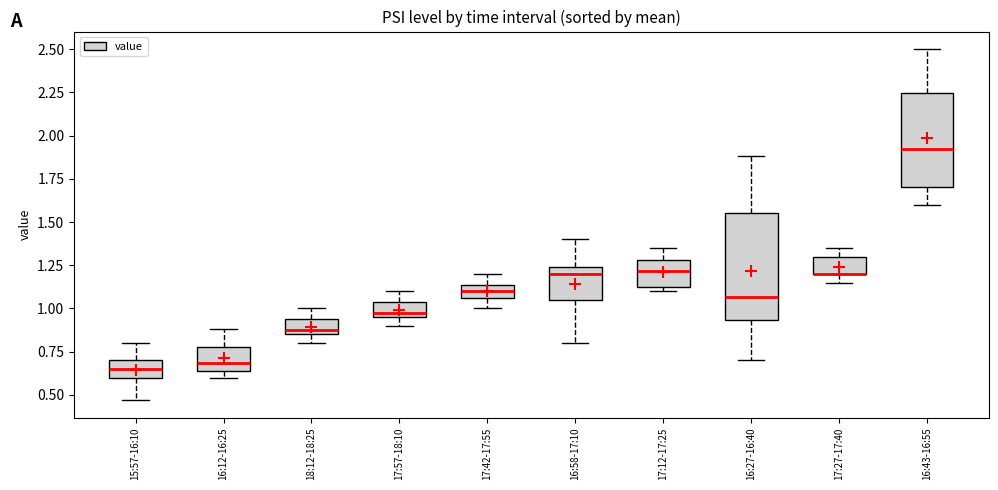

Which box is the tallest, from its lower edge to its upper edge?

16:27-16:40